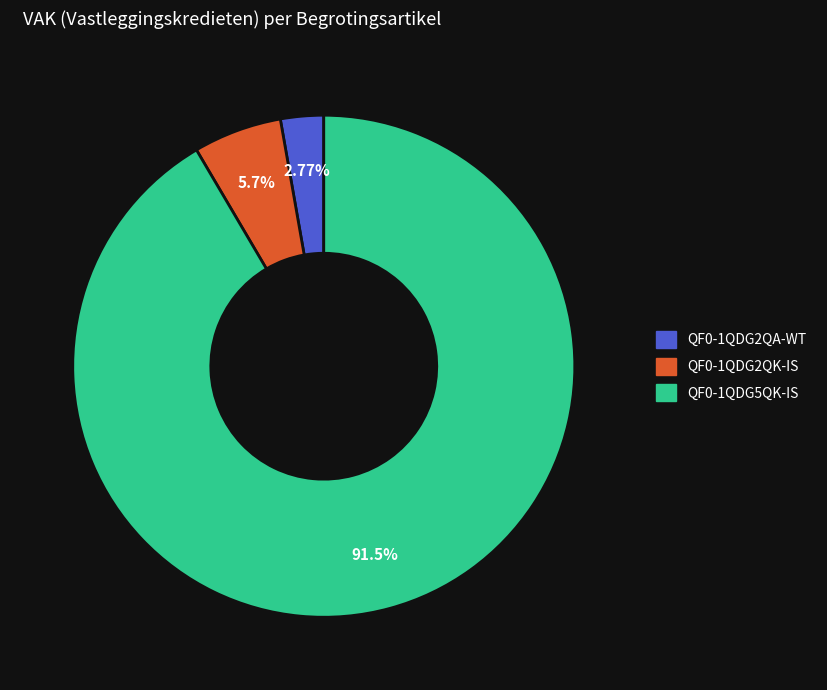

Do QF0-1QDG5QK-IS and QF0-1QDG2QK-IS together represent more than half of the pie?

Yes